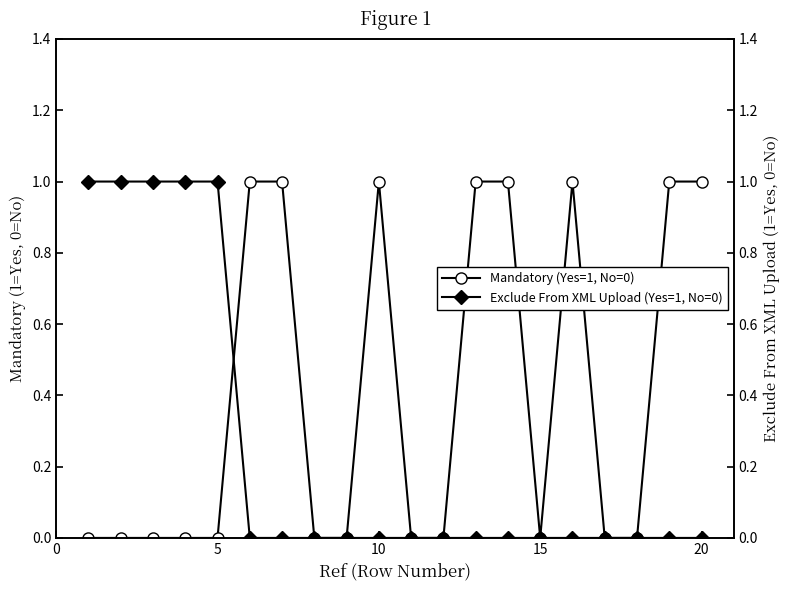

Which series has the largest total across all categories?

Mandatory (Yes=1, No=0)